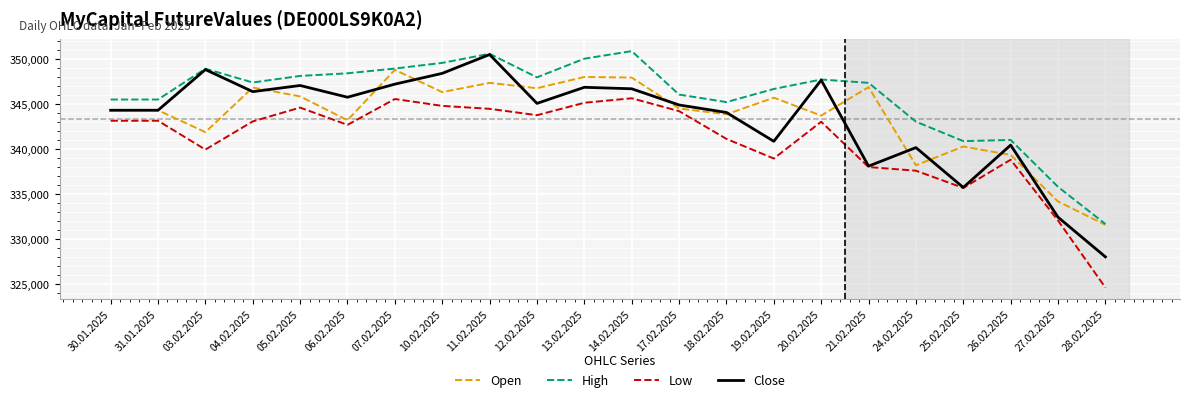

List the series in order of their peak value, lowest first.

Low, Open, Close, High